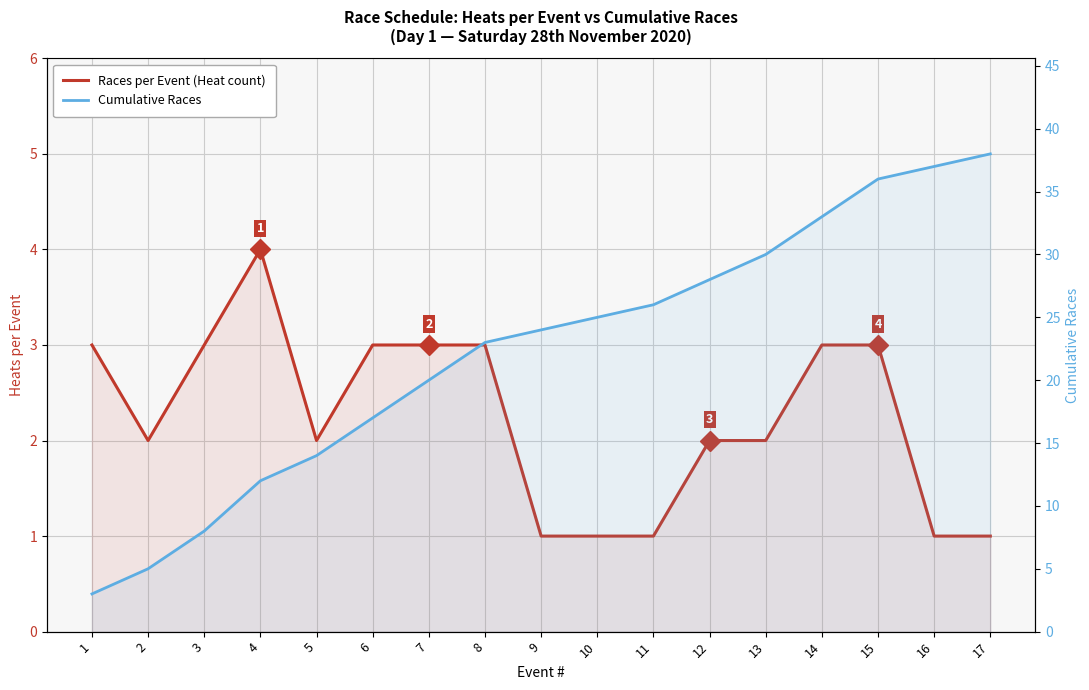

List the series in order of their peak value, lowest first.

Races per Event (Heat count), Cumulative Races